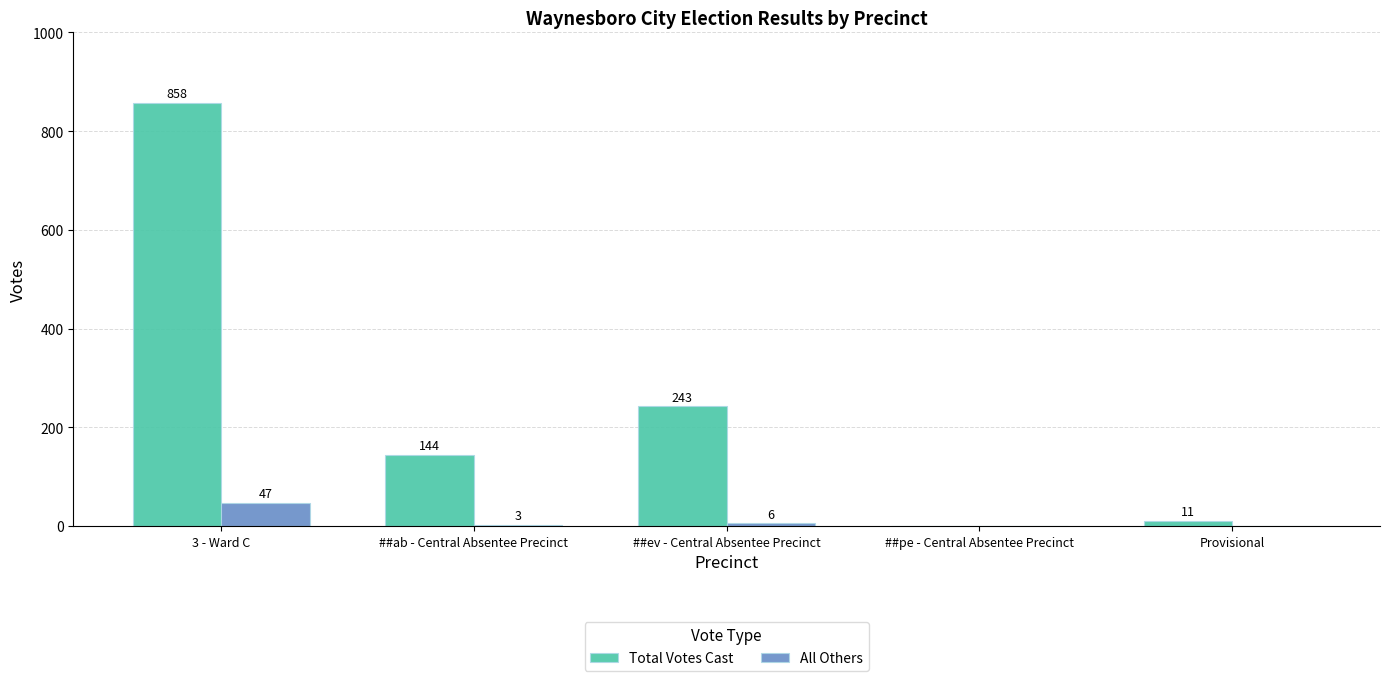

The Total Votes Cast series shows 144 at ##ab - Central Absentee Precinct. True or false?

True